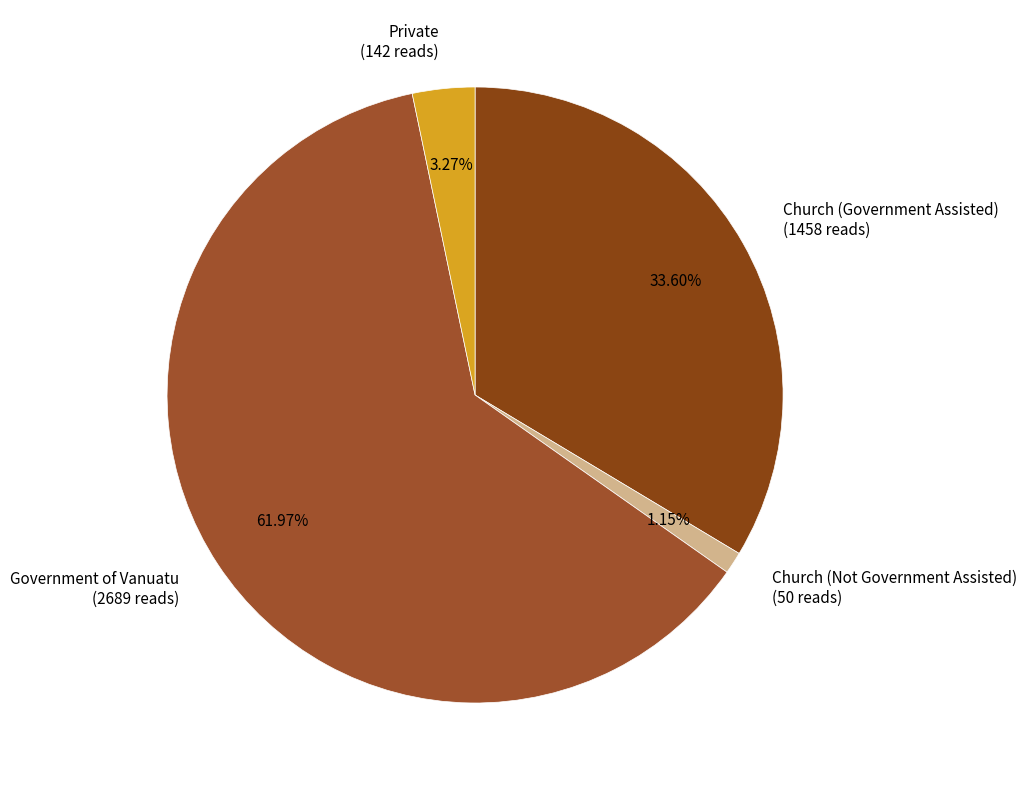

What is the ratio of the value at Church (Not Government Assisted) (50 reads) to the value at Private (142 reads)?

0.4